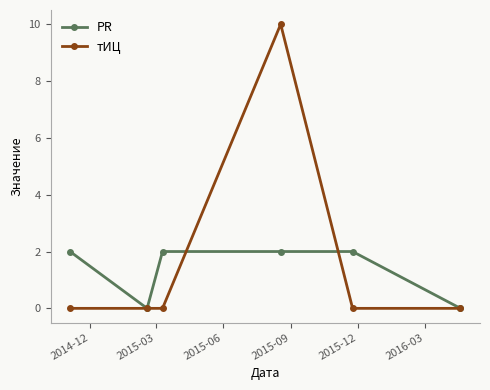

What is the average value of the PR series?

1